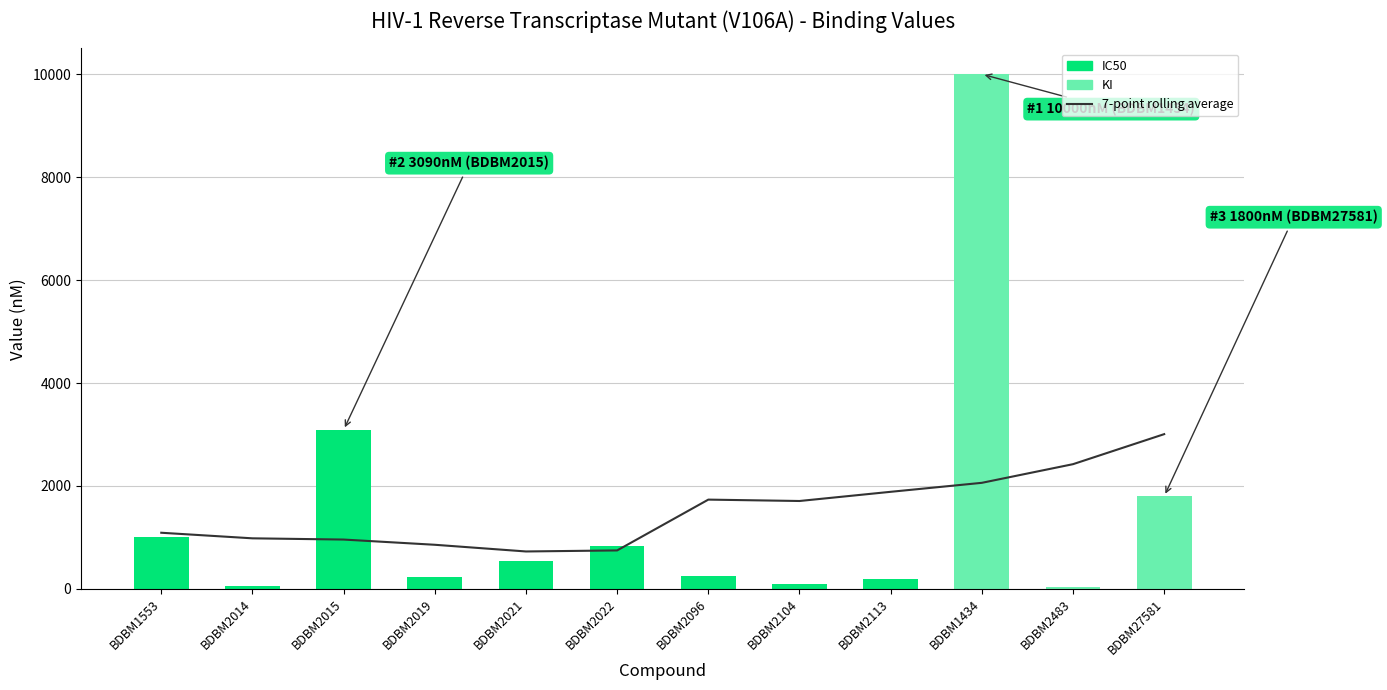

Which series has the largest range (max minus min)?

IC50 / KI